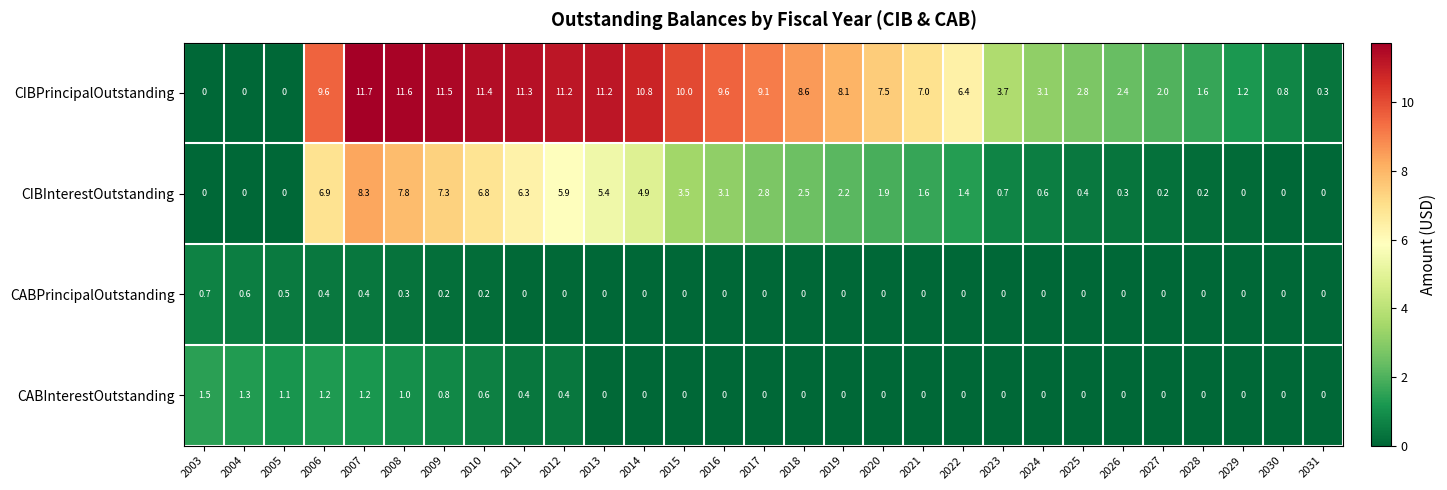

Rank the series by their maximum value, from highest to lowest.

CIBPrincipalOutstanding, CIBInterestOutstanding, CABInterestOutstanding, CABPrincipalOutstanding